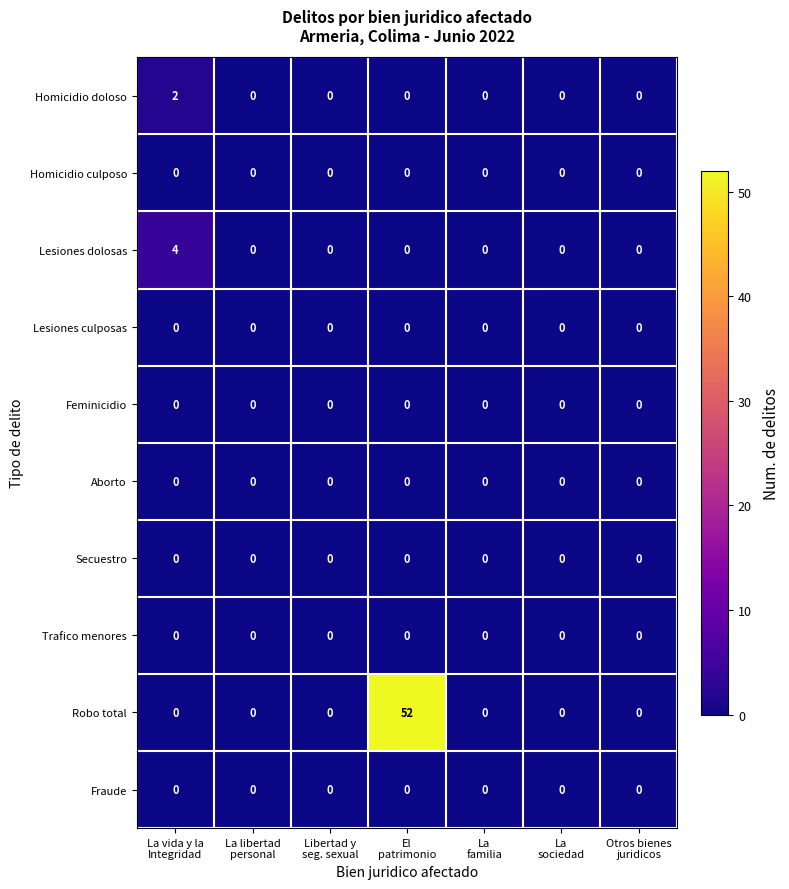

How many categories are shown in the chart?

7